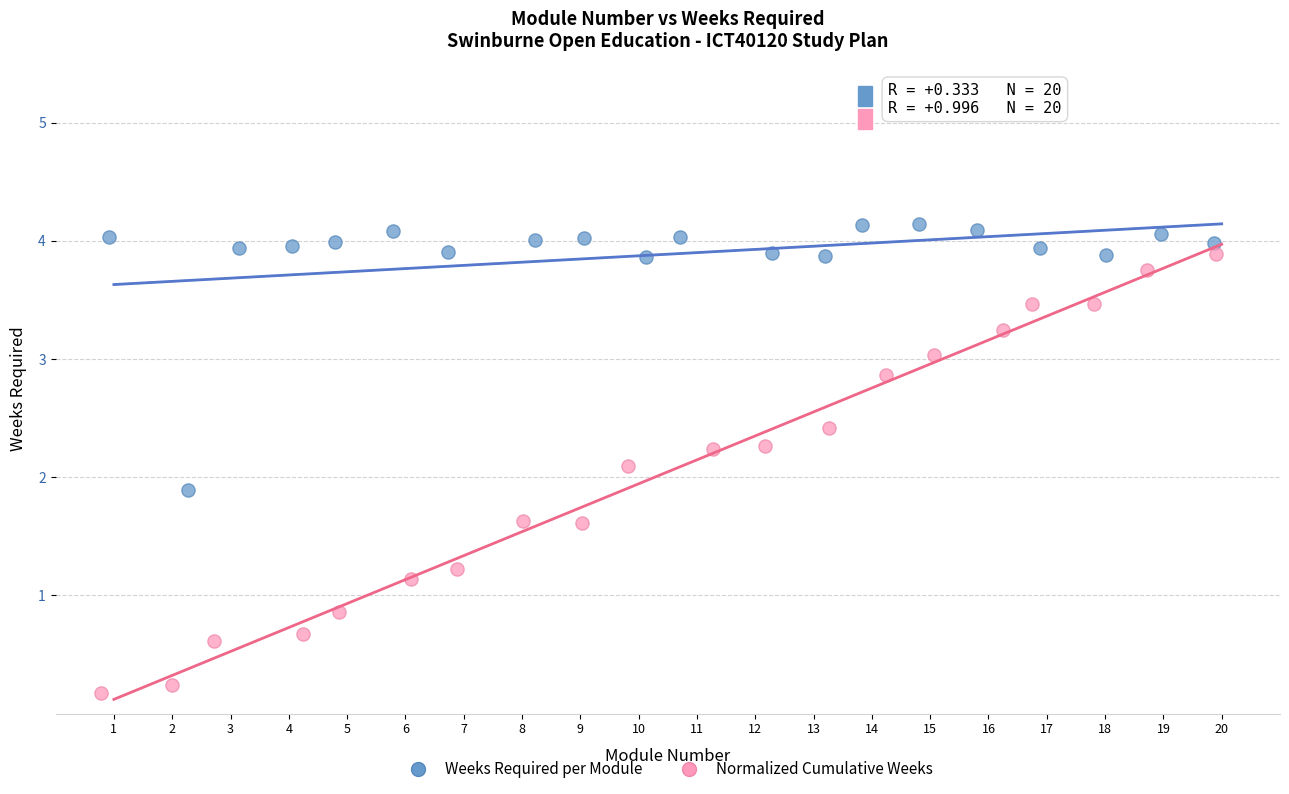

Which series reaches the minimum Y coordinate?

Normalized Cumulative Weeks